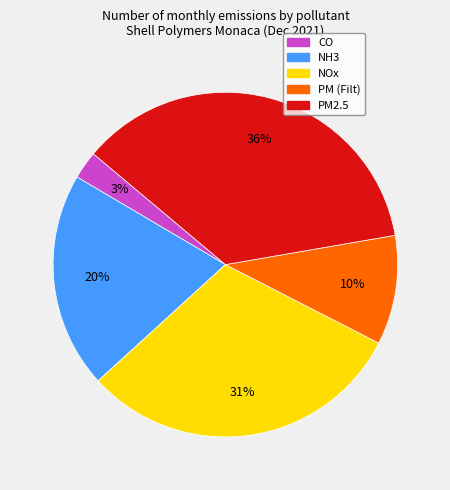

What percentage is the NOx slice, to the nearest percent?

31%